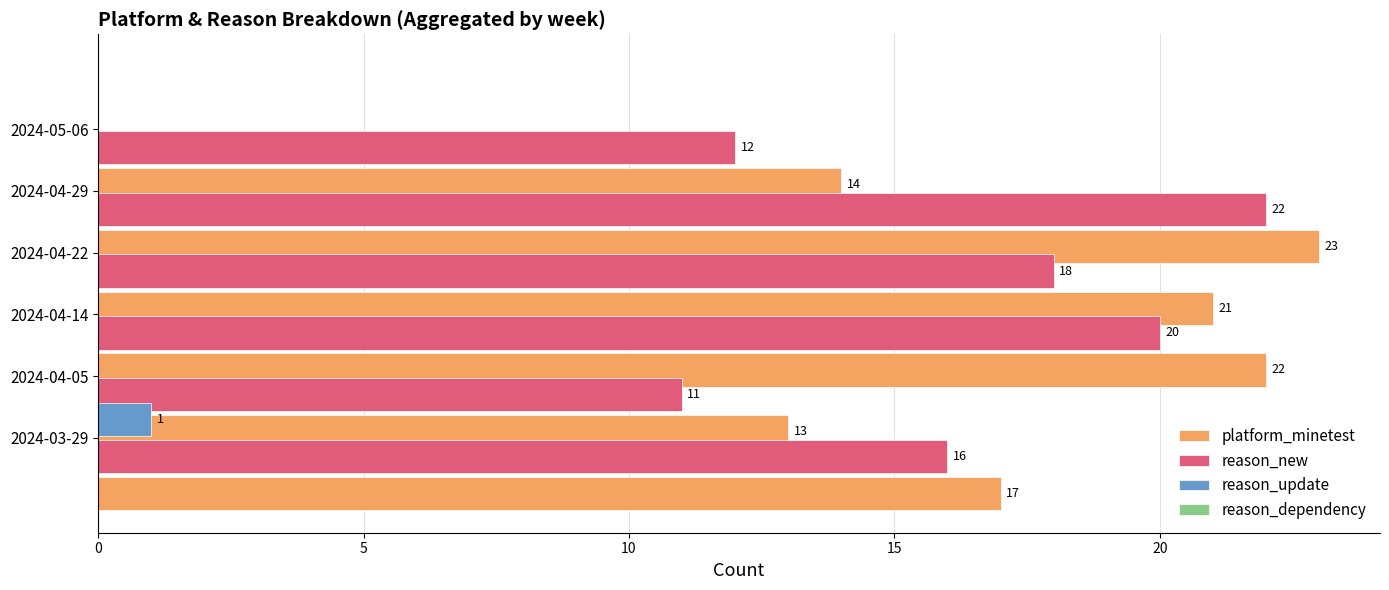

Reading left to right, extract all data points from this chart.

platform_minetest: 17.0	13.0	22.0	21.0	23.0	14.0
reason_new: 16.0	11.0	20.0	18.0	22.0	12.0
reason_update: 1.0	0.0	0.0	0.0	0.0	0.0
reason_dependency: 0.5	0.5	0.5	0.5	0.5	0.5